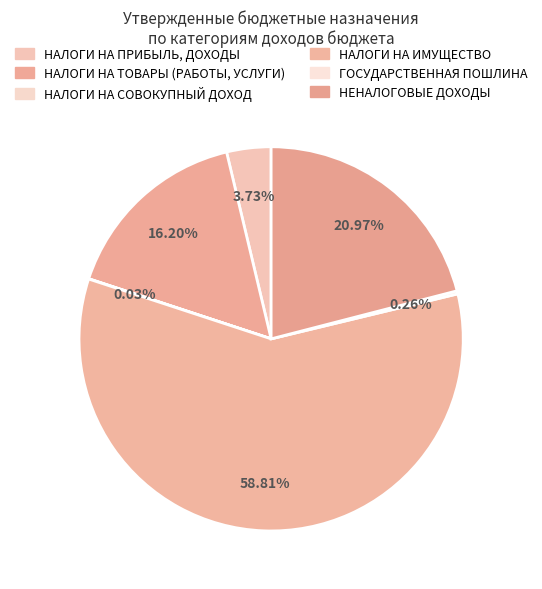

The НАЛОГИ НА ПРИБЫЛЬ, ДОХОДЫ slice represents 4% of the pie. True or false?

True